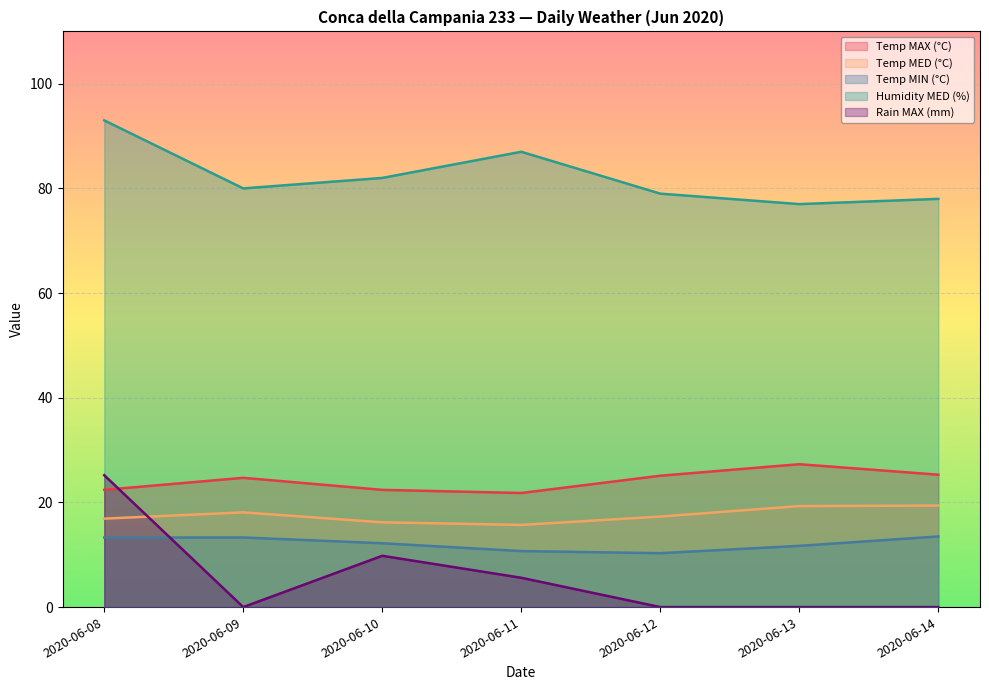

Which series changed the most between 2020-06-11 and 2020-06-13?

Humidity MED (%)